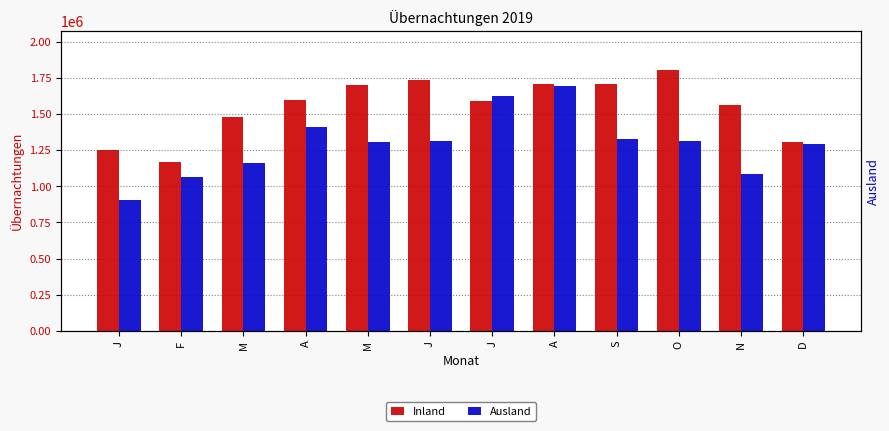

How many bars are there in total?

24